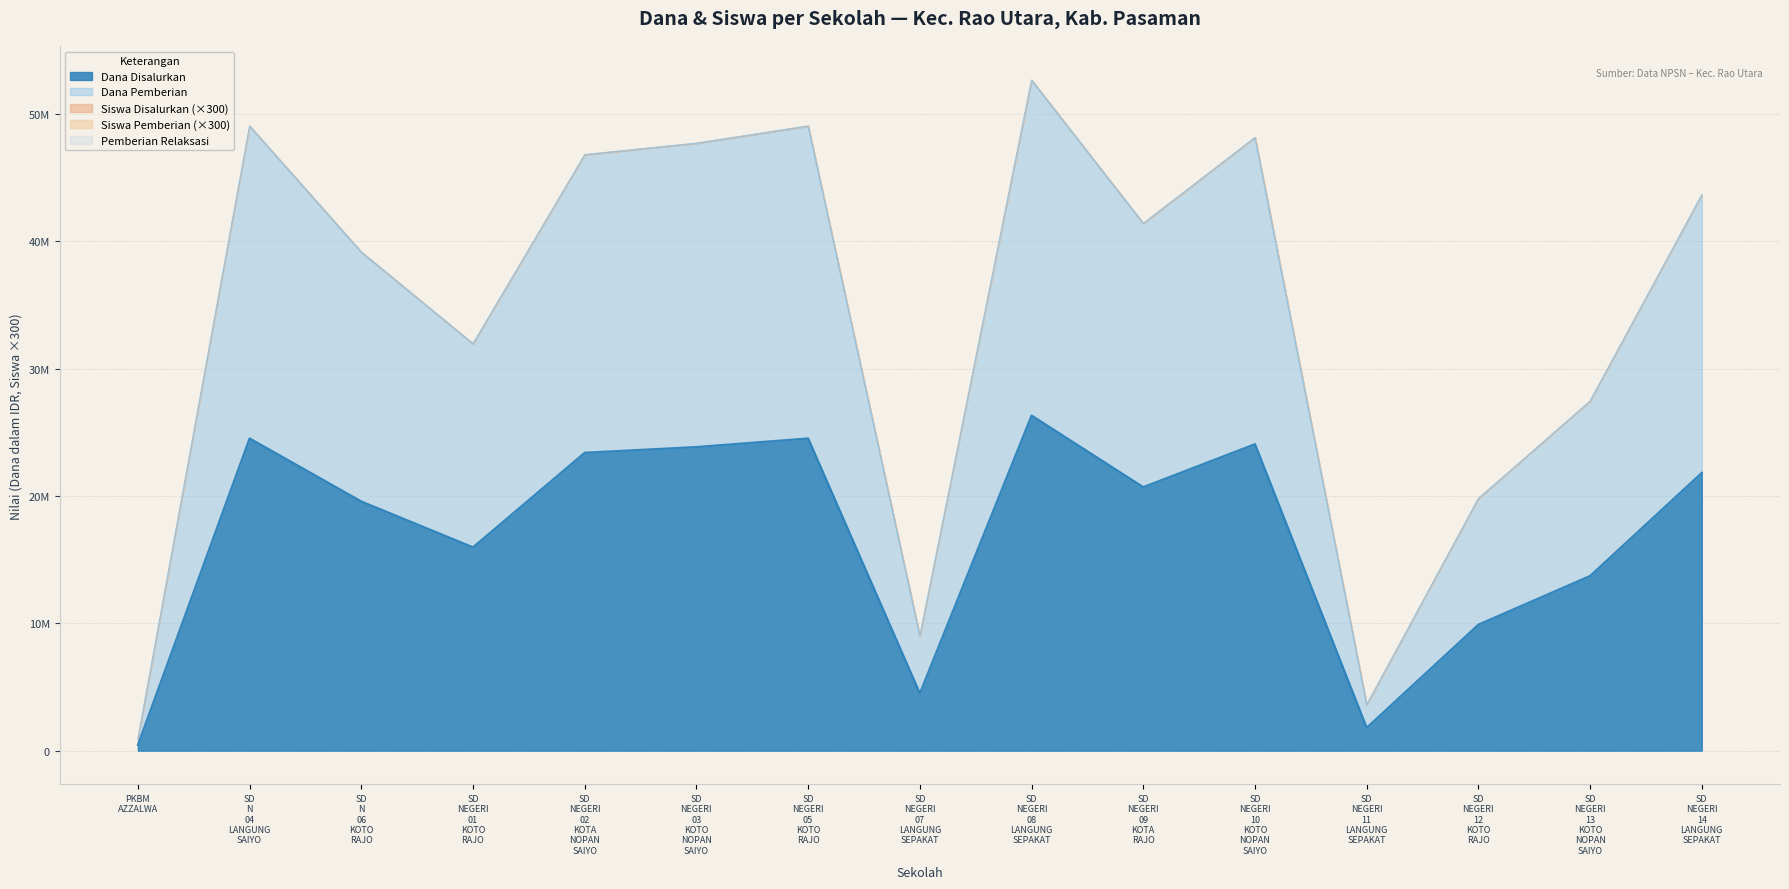

Which category has the lowest value across all series?

PKBM AZZALWA